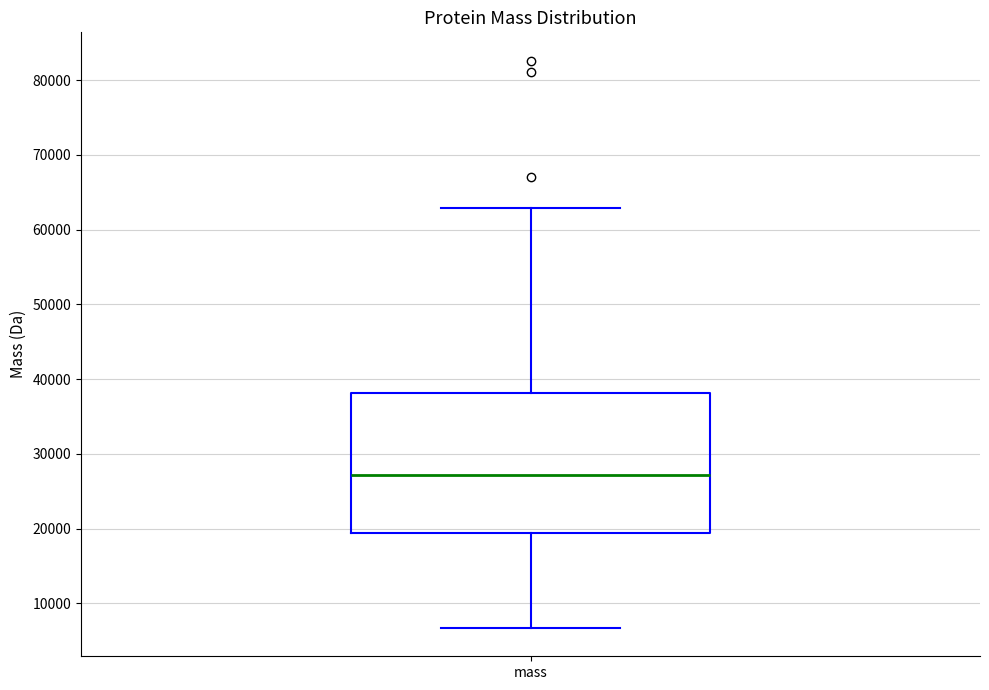

Transcribe this box plot: give where the median line is, the range the box spans, and where the two whiskers end, as read against the y-axis. The values are not printed on the chart, so give them approximately, as read against the axis.

median 27000, box 19000 to 38000, whiskers 7000 to 63000